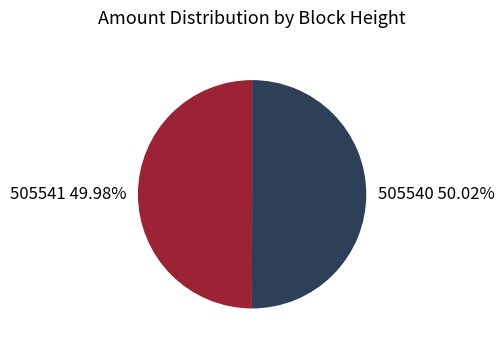

How many segments does this pie chart have?

2